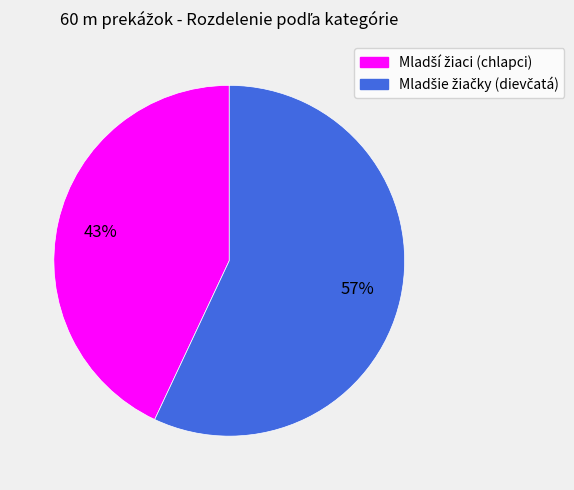

Does any single category account for the majority?

Yes